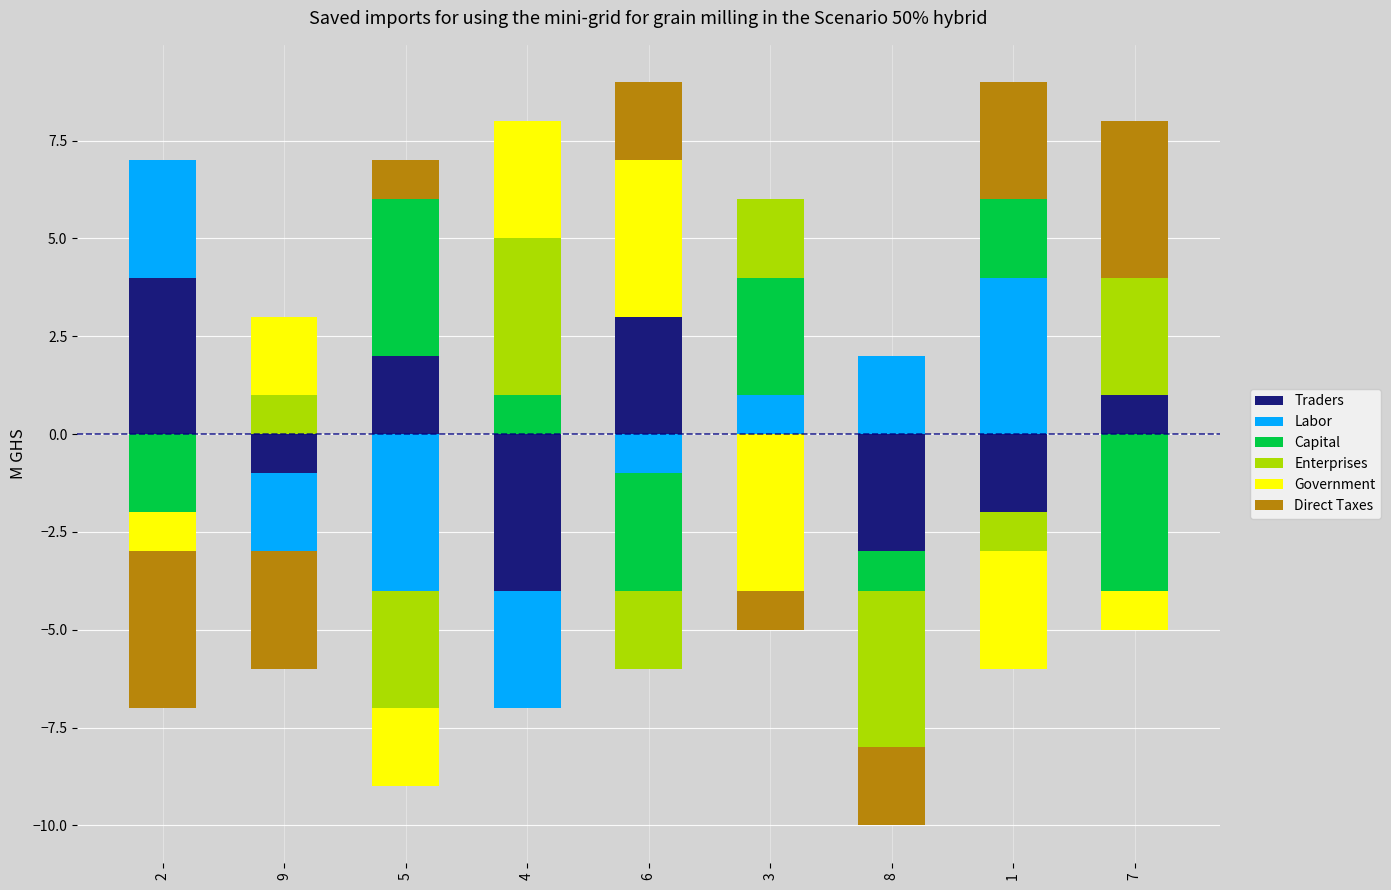

What is the label of the 3rd bar from the right?

8